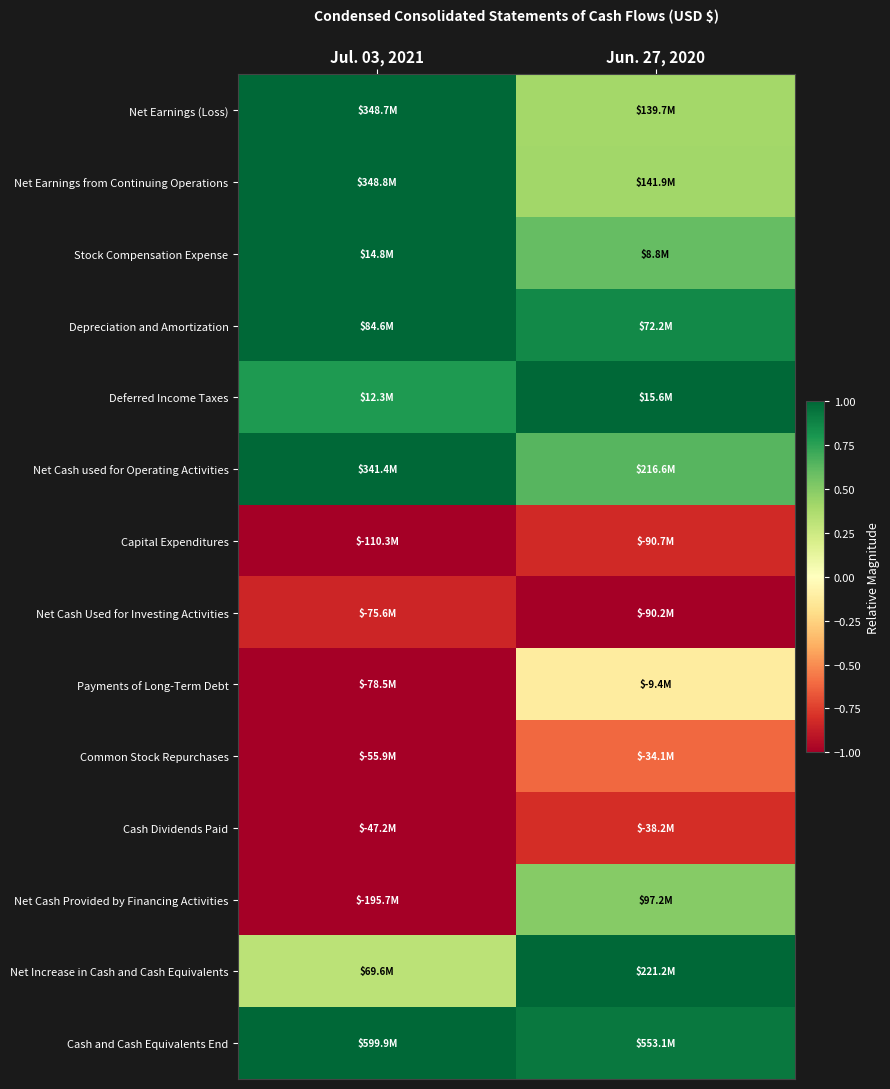

At which category is the sum across all series the highest?

Jun. 27, 2020